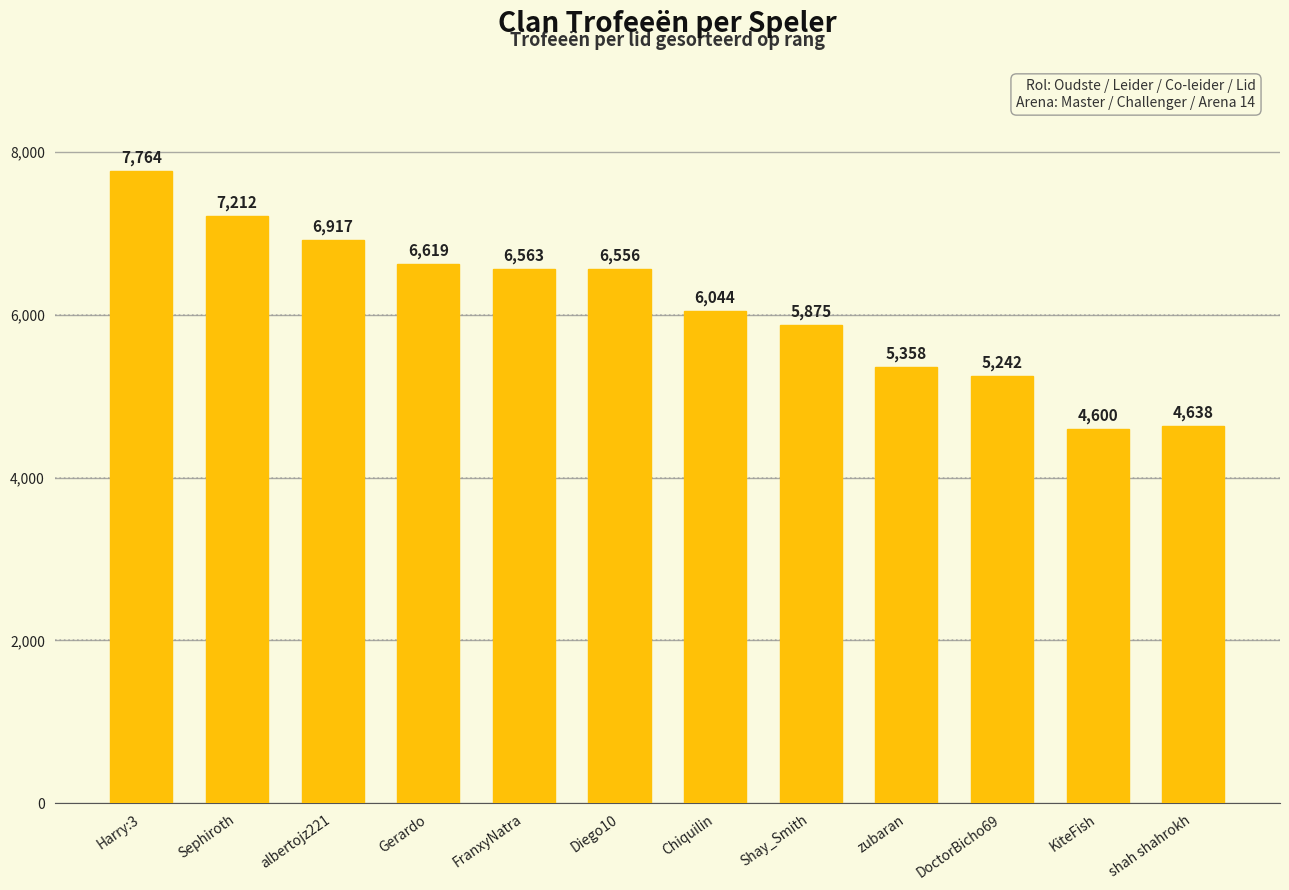

At which category does the chart reach its minimum across all series?

KiteFish